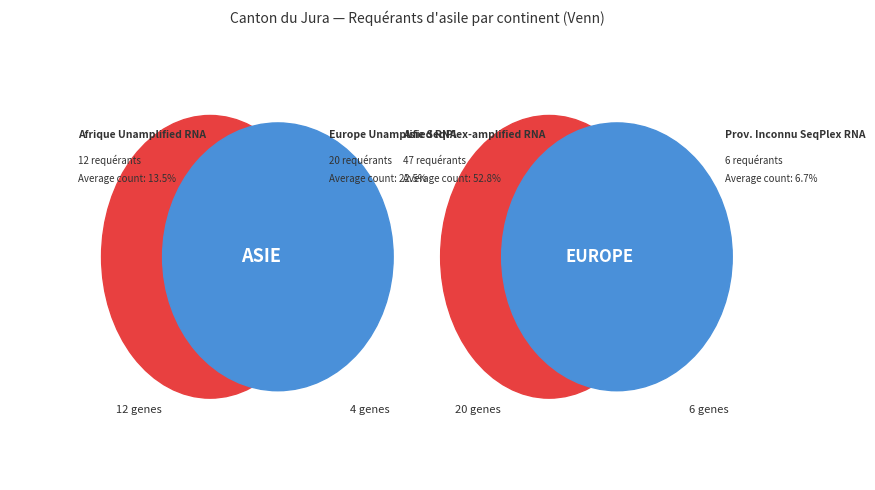

What is the total percentage of Afrique and Provenance inconnu?

20.2%